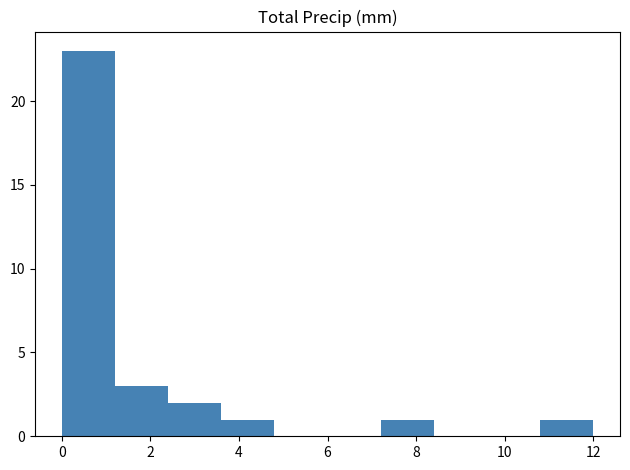

Which range on the x-axis has the tallest bar?

0.0 to 1.2